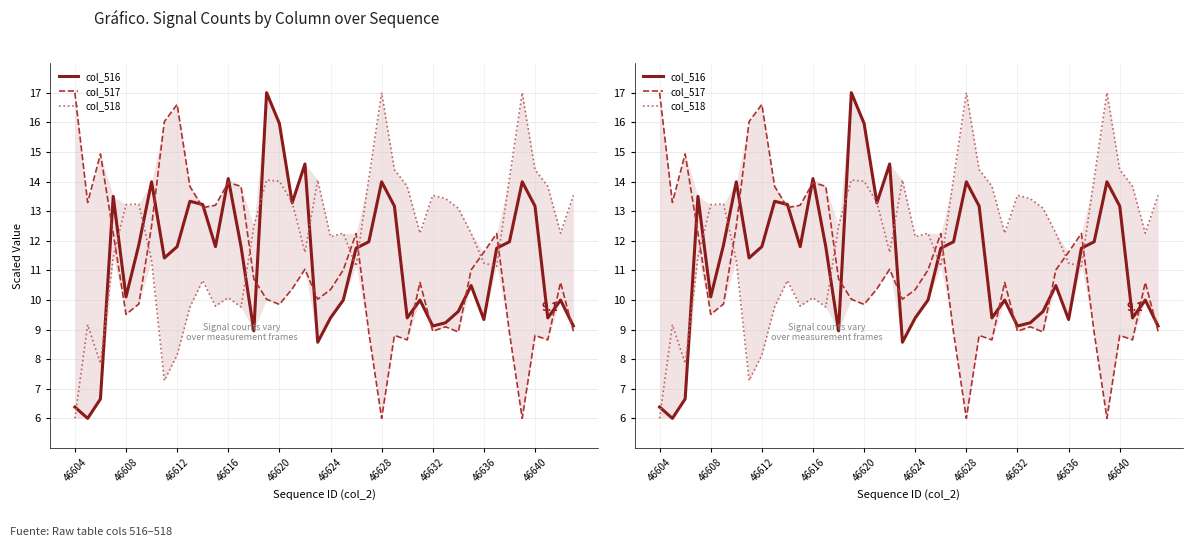

Which series ends up on top after the final intersection of col_516 and col_518?

col_518